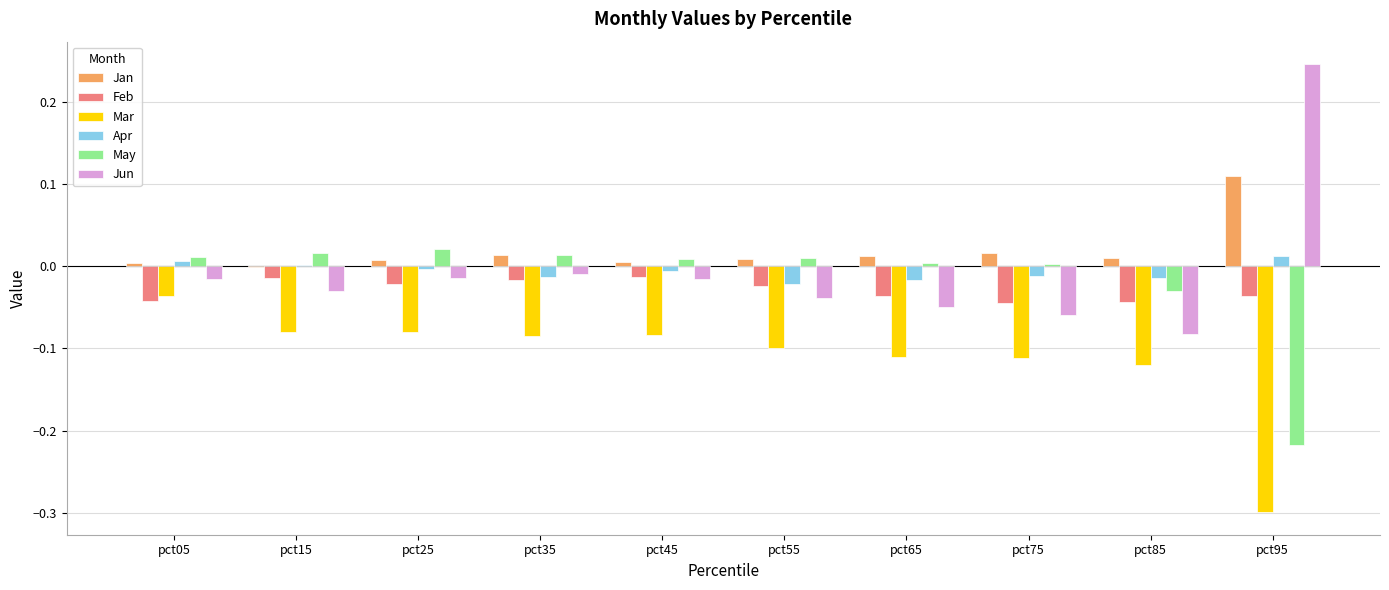

How many series are shown in this chart?

6